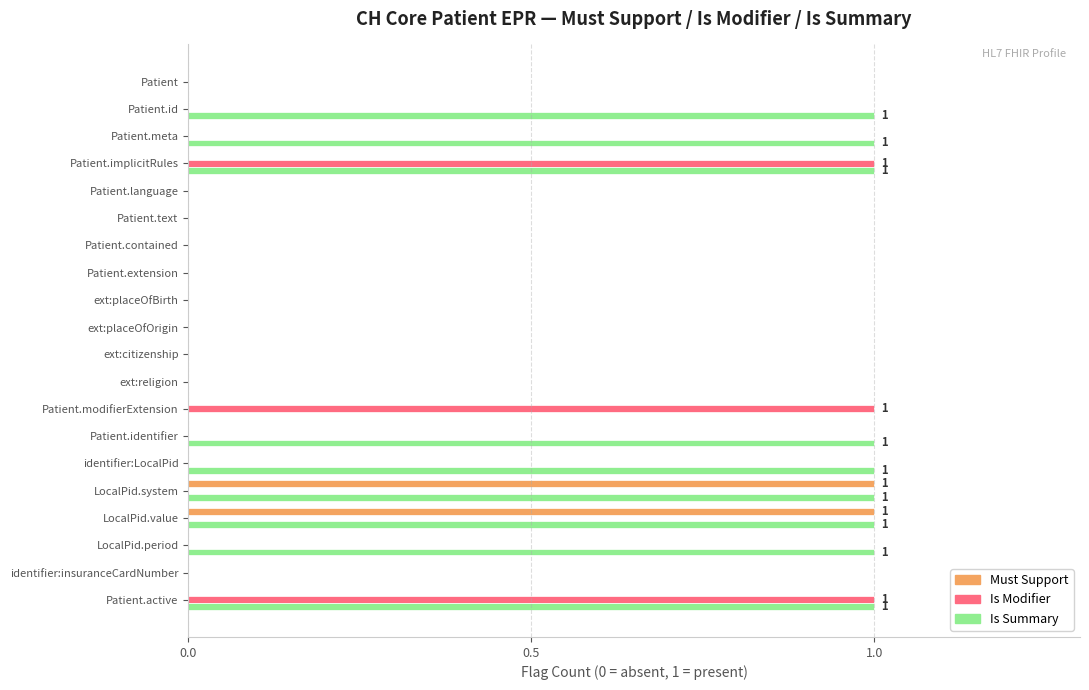

Is it true that Is Modifier equals 0 at Patient.language?

True